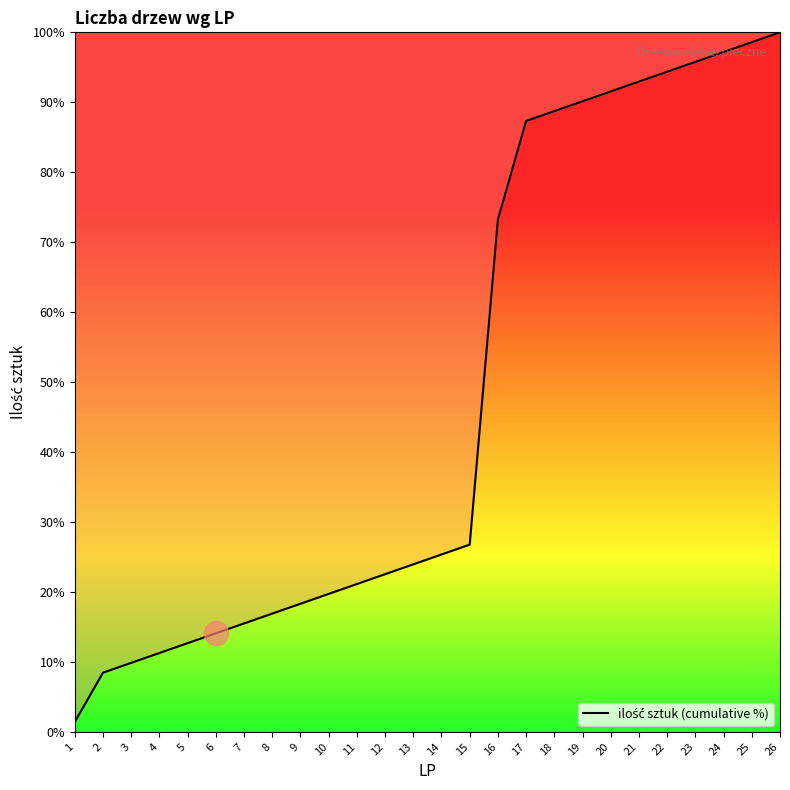

What is the change in value from 2 to 23?

+87.3